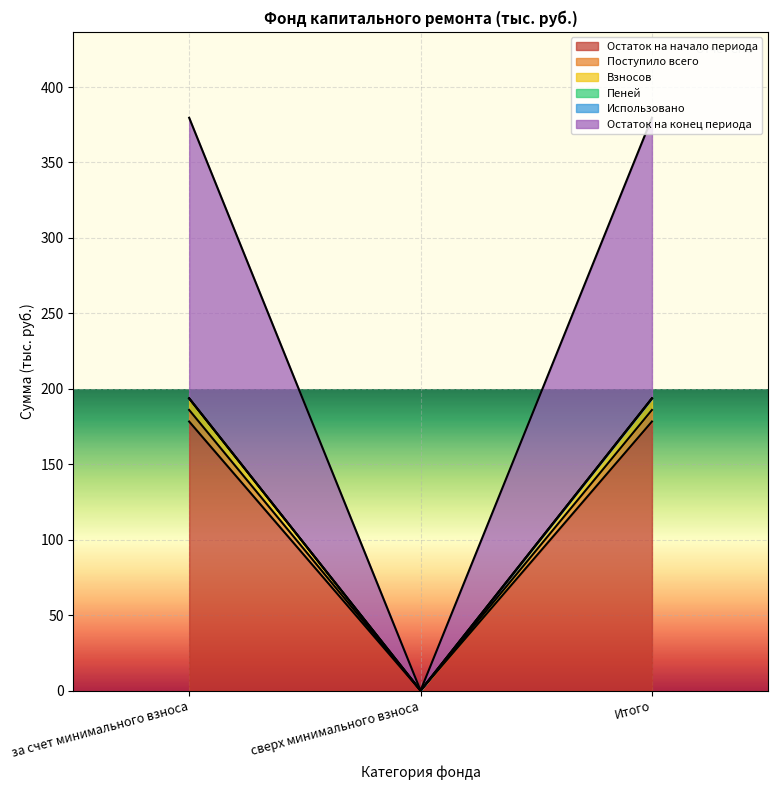

Between за счет минимального взноса and Итого, which is larger?

за счет минимального взноса